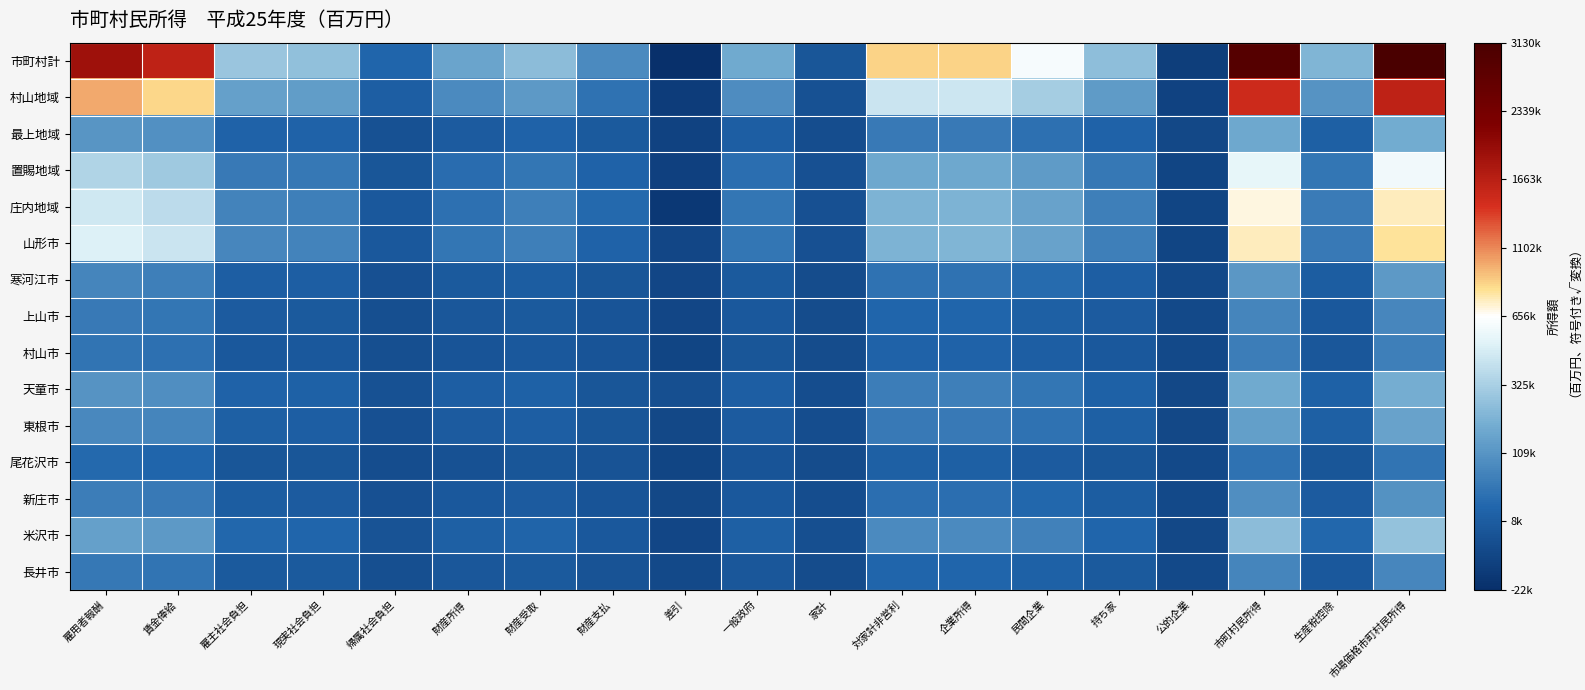

Reading right to left, extract all data points from this chart.

市町村計: 市場価格市町村民所得=1769.3	生産税控除=461.5	市町村民所得=1708.0	公的企業=-70.6	持ち家=496.8	民間企業=786.1	企業所得=929.9	対家計非営利=927.2	家計=53.6	一般政府=416.8	差引=-148.8	財産支払=289.8	財産受取=488.4	財産所得=393.1	帰属社会負担=142.3	現実社会負担=507.8	雇主社会負担=527.3	賃金俸給=1274.8	雇用者報酬=1379.5
村山地域: 市場価格市町村民所得=1271.3	生産税控除=327.2	市町村民所得=1228.5	公的企業=-49.3	持ち家=356.6	民間企業=557.6	企業所得=661.9	対家計非営利=660.0	家計=37.4	一般政府=298.5	差引=-79.8	財産支払=192.7	財産受取=348.3	財産所得=290.1	帰属社会負担=102.6	現実社会負担=366.1	雇主社会負担=380.2	賃金俸給=919.2	雇用者報酬=994.7
最上地域: 市場価格市町村民所得=426.9	生産税控除=112.7	市町村民所得=411.7	公的企業=-17.9	持ち家=126.6	民間企業=184.0	企業所得=223.3	対家計非営利=222.6	家計=11.4	一般政府=102.6	差引=-50.8	財産支払=82.2	財産受取=121.8	財産所得=89.9	帰属社会負担=34.5	現実社会負担=123.1	雇主社会負担=127.9	賃金俸給=309.1	雇用者報酬=334.5
置賜地域: 市場価格市町村民所得=766.0	生産税控除=205.1	市町村民所得=738.0	公的企業=-31.3	持ち家=210.9	民間企業=353.3	企業所得=411.4	対家計非営利=410.3	家計=24.6	一般政府=177.6	差引=-57.7	財産支払=123.2	財産受取=209.7	財産所得=169.7	帰属社会負担=60.8	現実社会負担=217.0	雇主社会負担=225.3	賃金俸給=544.8	雇用者報酬=589.5
庄内地域: 市場価格市町村民所得=863.2	生産税控除=226.3	市町村民所得=833.0	公的企業=-35.4	持ち家=243.2	民間企業=385.2	企業所得=455.6	対家計非営利=454.2	家計=27.1	一般政府=206.4	差引=-99.3	財産支払=157.9	財産受取=241.6	財産所得=182.9	帰属社会負担=69.5	現実社会負担=248.0	雇主社会負担=257.6	賃金俸給=622.8	雇用者報酬=673.9
山形市: 市場価格市町村民所得=898.4	生産税控除=225.4	市町村民所得=869.7	公的企業=-34.5	持ち家=247.4	民間企業=386.8	企業所得=459.1	対家計非営利=457.8	家計=30.5	一般政府=208.0	差引=-26.0	財産支払=123.6	財産受取=242.5	財産所得=208.7	帰属社会負担=73.2	現実社会負担=261.1	雇主社会負担=271.1	賃金俸給=655.5	雇用者報酬=709.3
寒河江市: 市場価格市町村民所得=351.5	生産税控除=94.1	市町村民所得=338.6	公的企業=-13.2	持ち家=99.4	民間企業=165.2	企業所得=192.8	対家計非営利=192.3	家計=8.2	一般政府=81.5	差引=-26.6	財産支払=54.7	財産受取=94.9	財産所得=77.5	帰属社会負担=27.6	現実社会負担=98.5	雇主社会負担=102.3	賃金俸給=247.4	雇用者報酬=267.7
上山市: 市場価格市町村民所得=277.7	生産税控除=68.9	市町村民所得=269.0	公的企業=-11.8	持ち家=87.5	民間企業=109.4	企業所得=140.1	対家計非営利=139.6	家計=8.1	一般政府=69.0	差引=-24.3	財産支払=47.5	財産受取=80.6	財産所得=65.1	帰属社会負担=22.8	現実社会負担=81.2	雇主社会負担=84.3	賃金俸給=203.8	雇用者報酬=220.6
村山市: 市場価格市町村民所得=246.2	生産税控除=62.8	市町村民所得=238.1	公的企業=-10.1	持ち家=70.4	民間企業=102.5	企業所得=124.3	対家計非営利=123.9	家計=5.1	一般政府=59.8	差引=-35.0	財産支払=50.3	財産受取=70.0	財産所得=48.7	帰属社会負担=20.3	現実社会負担=72.6	雇主社会負担=75.4	賃金俸給=182.3	雇用者報酬=197.3
天童市: 市場価格市町村民所得=434.1	生産税控除=116.3	市町村民所得=418.2	公的企業=-16.3	持ち家=120.8	民間企業=208.8	企業所得=241.2	対家計非営利=240.7	家計=10.7	一般政府=101.8	差引=21.7	財産支払=55.0	財産受取=118.2	財産所得=104.7	帰属社会負担=33.6	現実社会負担=119.9	雇主社会負担=124.5	賃金俸給=300.9	雇用者報酬=325.7
東根市: 市場価格市町村民所得=386.3	生産税控除=113.3	市町村民所得=369.3	公的企業=-14.0	持ち家=109.2	民間企業=190.1	企業所得=219.2	対家計非営利=218.7	家計=8.6	一般政府=86.9	差引=-21.4	財産支払=55.9	財産受取=101.5	財産所得=84.7	帰属社会負担=29.4	現実社会負担=105.0	雇主社会負担=109.1	賃金俸給=263.6	雇用者報酬=285.3
尾花沢市: 市場価格市町村民所得=198.5	生産税控除=54.6	市町村民所得=190.9	公的企業=-8.5	持ち家=59.6	民間企業=90.4	企業所得=108.2	対家計非営利=107.9	家計=5.4	一般政府=49.1	差引=-33.1	財産支払=44.5	財産受取=57.6	財産所得=36.7	帰属社会負担=15.8	現実社会負担=56.3	雇主社会負担=58.5	賃金俸給=141.5	雇用者報酬=153.1
新庄市: 市場価格市町村民所得=318.8	生産税控除=87.0	市町村民所得=306.7	公的企業=-12.6	持ち家=96.3	民間企業=148.0	企業所得=176.6	対家計非営利=176.1	家計=9.3	一般政府=74.0	差引=-16.5	財産支払=48.1	財産受取=87.2	財産所得=72.7	帰属社会負担=24.8	現実社会負担=88.5	雇主社会負担=91.9	賃金俸給=222.1	雇用者報酬=240.3
米沢市: 市場価格市町村民所得=511.3	生産税控除=144.6	市町村民所得=490.4	公的企業=-20.5	持ち家=140.3	民間企業=255.8	企業所得=291.7	対家計非営利=291.0	家計=17.8	一般政府=112.6	差引=-24.3	財産支払=74.2	財産受取=133.8	財産所得=111.4	帰属社会負担=39.1	現実社会負担=139.4	雇主社会負担=144.8	賃金俸給=349.9	雇用者報酬=378.7
長井市: 市場価格市町村民所得=274.8	生産税控除=70.6	市町村民所得=265.6	公的企業=-10.9	持ち家=76.6	民間企業=118.6	企業所得=141.2	対家計非営利=140.8	家計=8.5	一般政府=65.4	差引=-8.9	財産支払=39.7	財産受取=76.5	財産所得=65.4	帰属社会負担=22.2	現実社会負担=79.3	雇主社会負担=82.4	賃金俸給=199.1	雇用者報酬=215.5